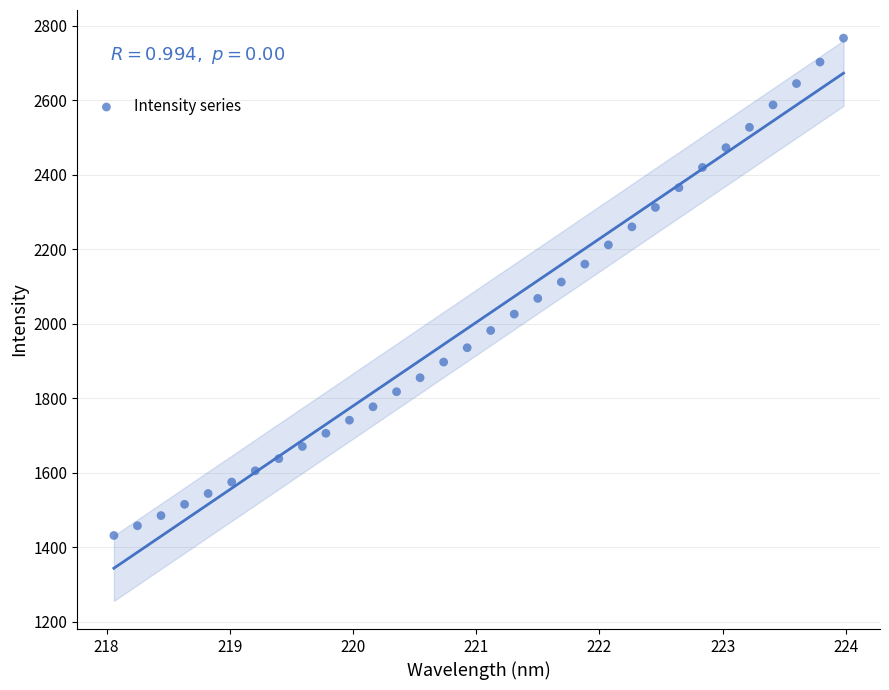

What is the range of X values (max minus min)?

5.9